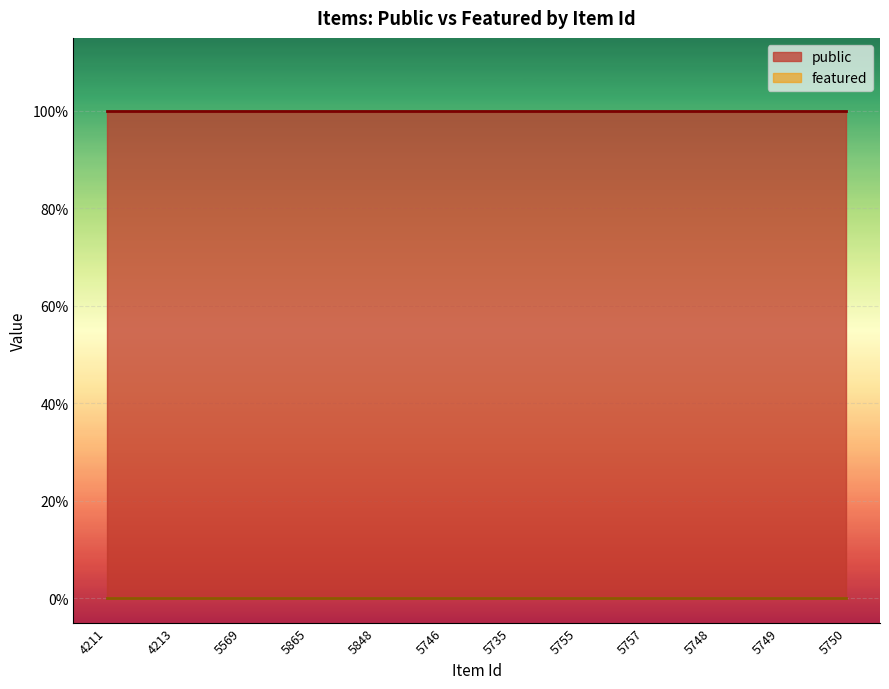

Where is featured nearest to the value 0?

4211